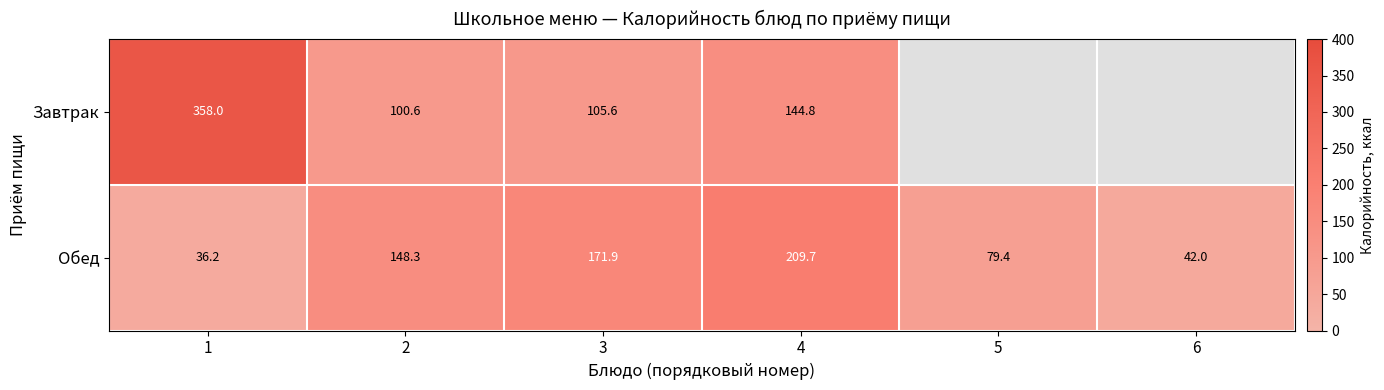

Where is Обед nearest to the value 122?

2